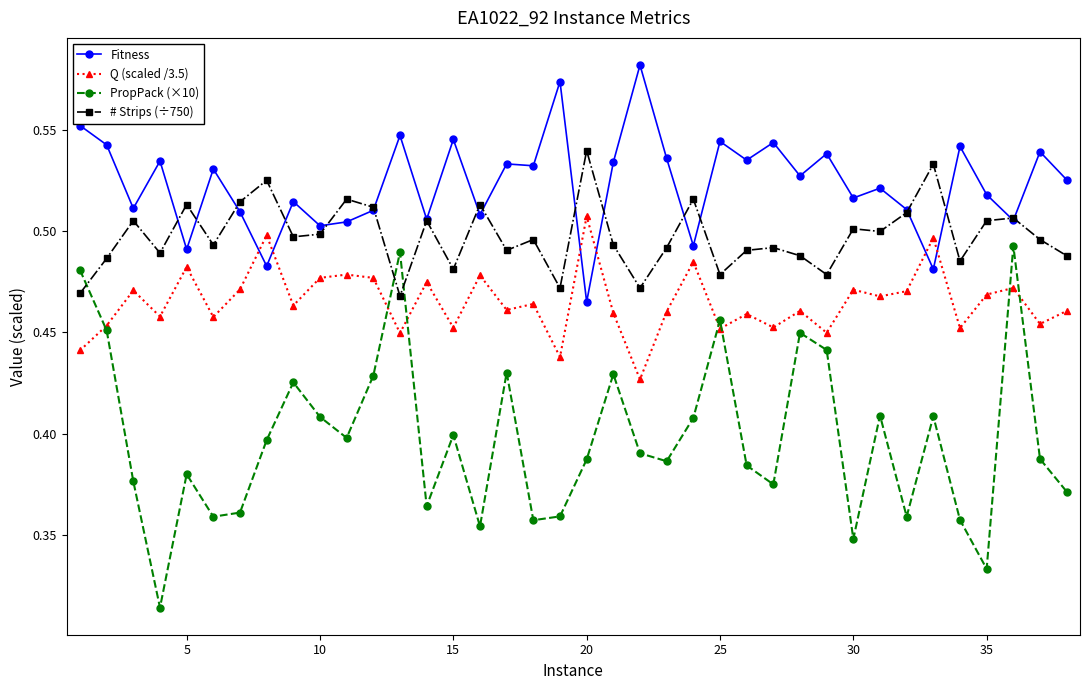

Which series ends up on top after the final intersection of # Strips (÷750) and PropPack (×10)?

# Strips (÷750)